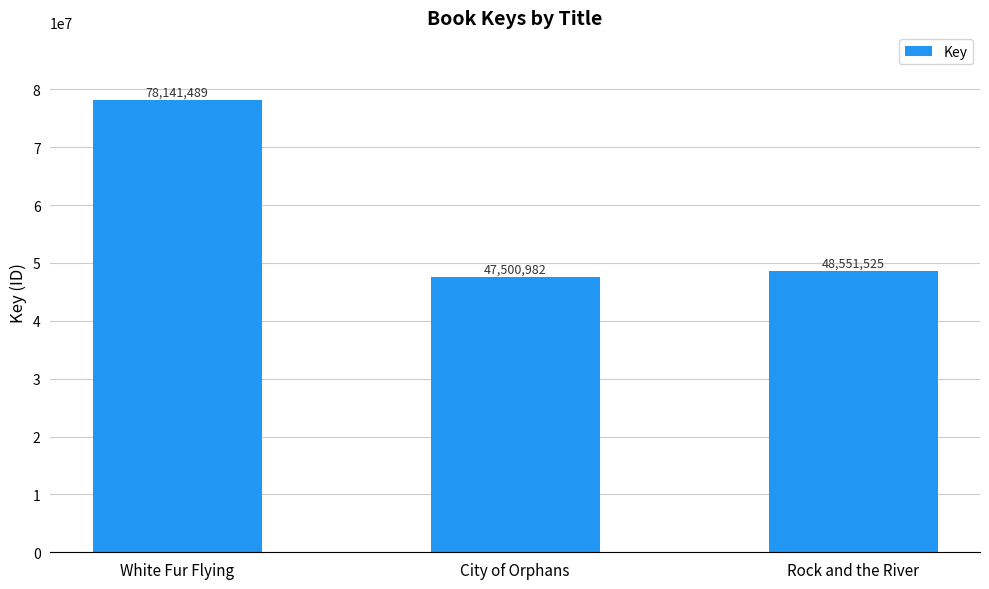

What is the average value?

58064665